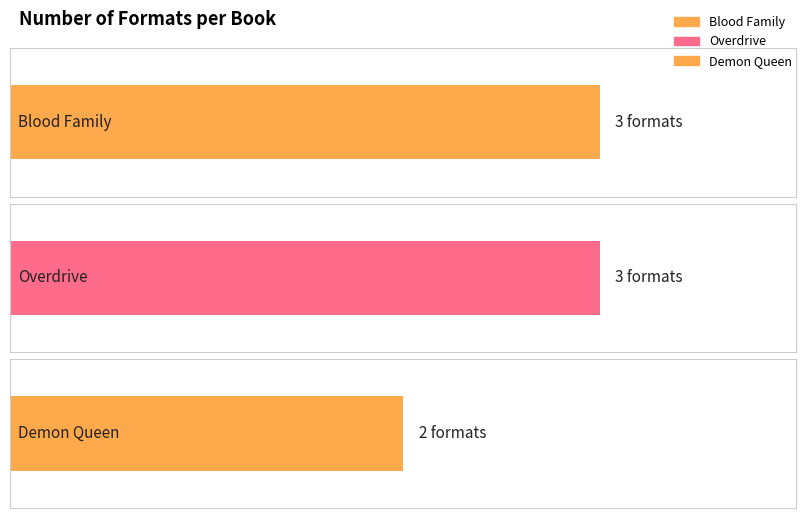

Which has a higher value, Demon Queen or Blood Family?

Blood Family